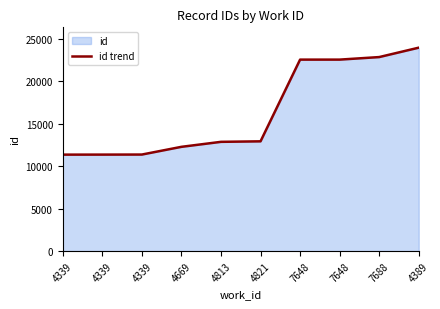

Which label corresponds to the largest value in the chart?

4389